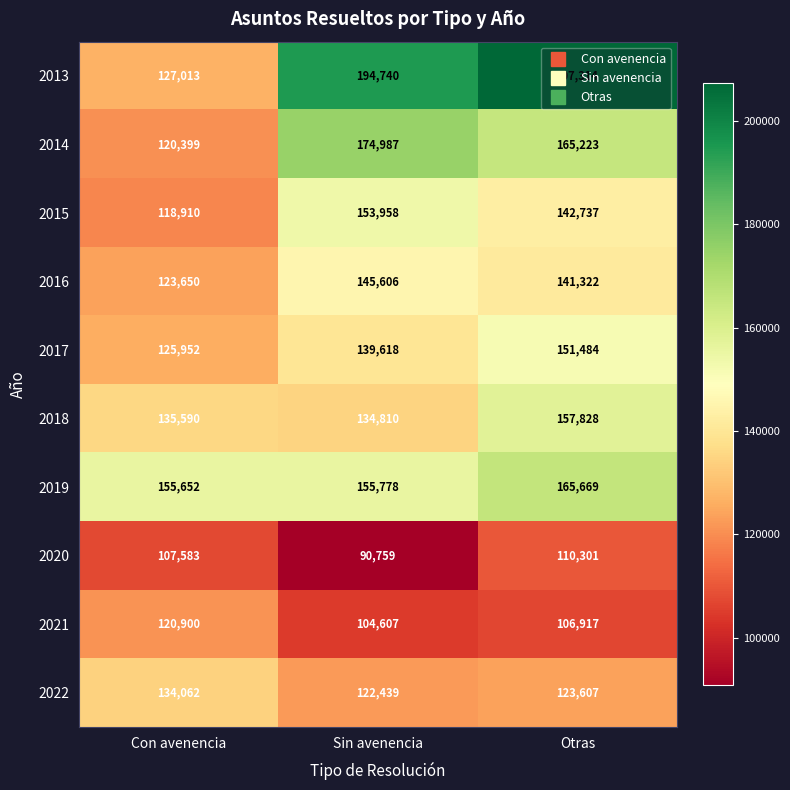

What is the difference between the second highest and minimum values in the 2014 series?

44824